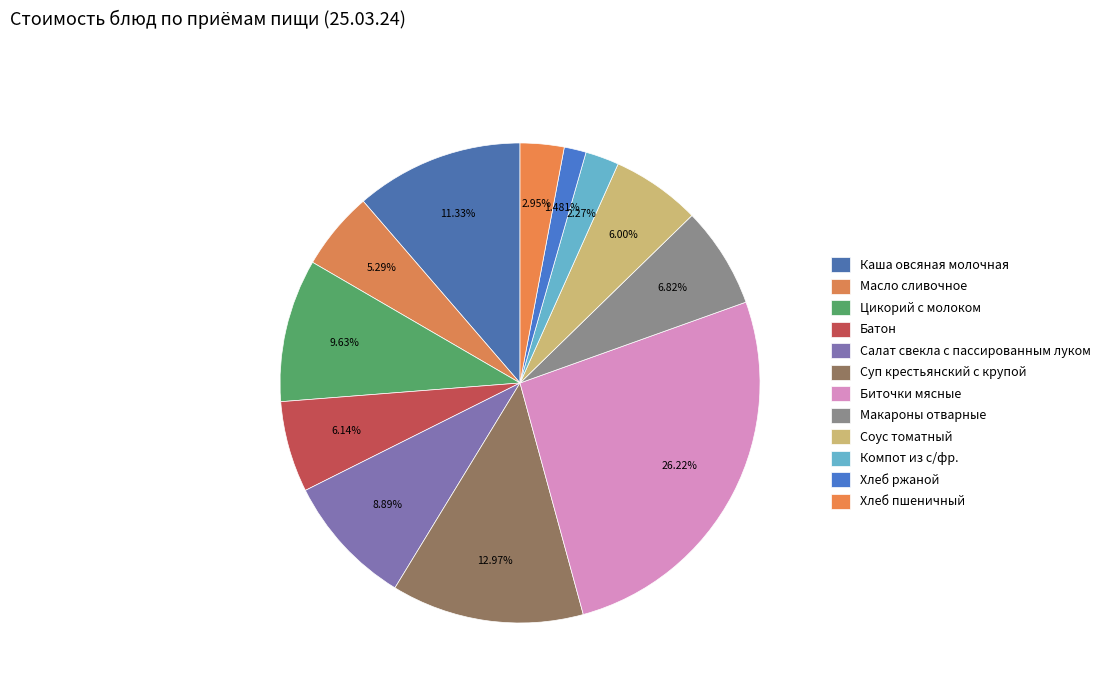

Which slice is the smallest?

Хлеб ржаной